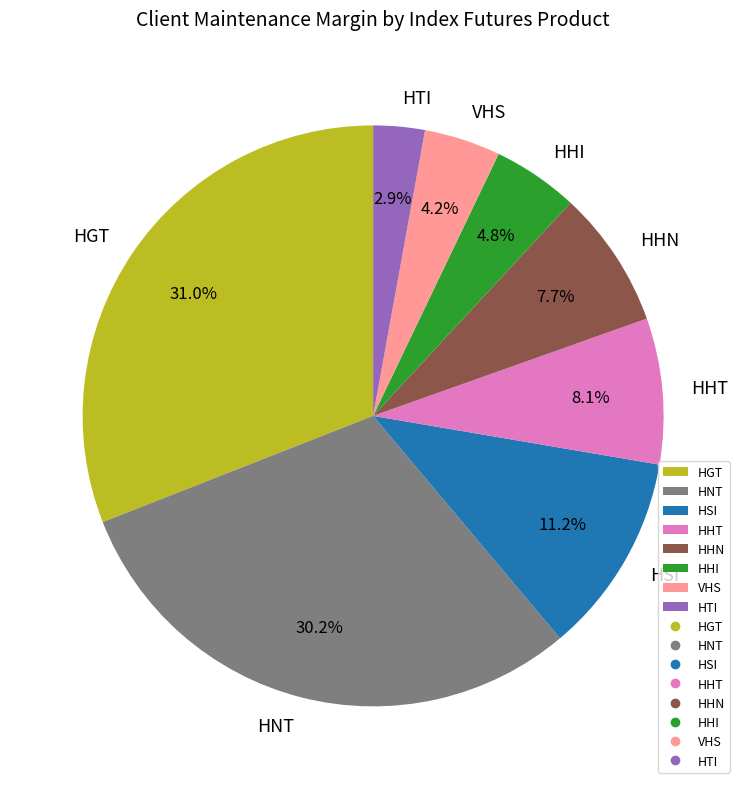

Approximately how many times larger is the value at HHT compared to HHI?

1.7